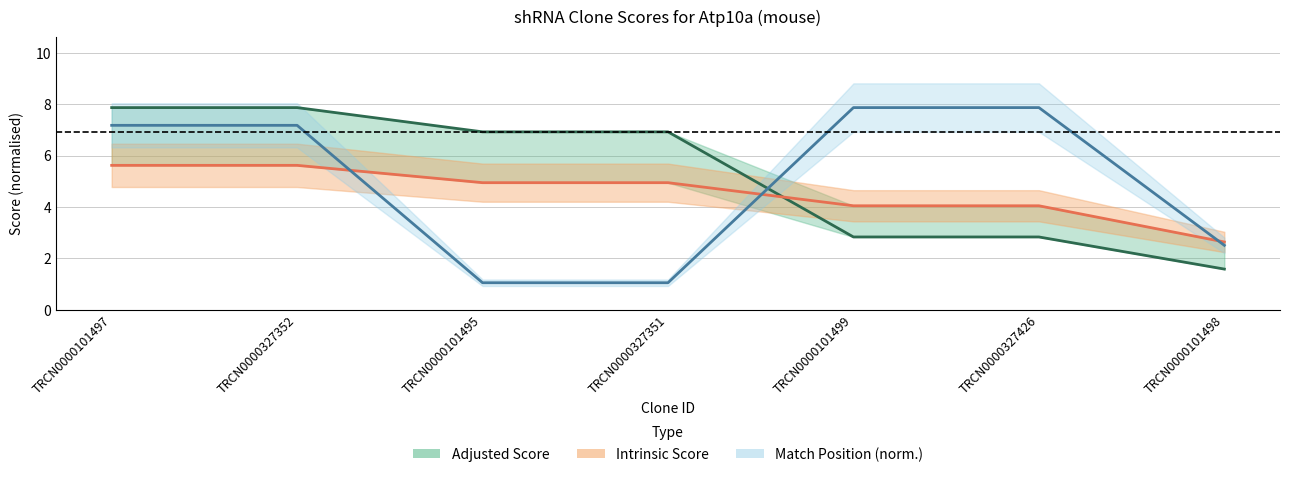

Reading left to right, transcribe all the data shown in this chart.

Adjusted Score: TRCN0000101497=7.9	TRCN0000327352=7.9	TRCN0000101495=6.9	TRCN0000327351=6.9	TRCN0000101499=2.8	TRCN0000327426=2.8	TRCN0000101498=1.6
Intrinsic Score: TRCN0000101497=5.6	TRCN0000327352=5.6	TRCN0000101495=5.0	TRCN0000327351=5.0	TRCN0000101499=4.0	TRCN0000327426=4.0	TRCN0000101498=2.6
Match Position (norm.): TRCN0000101497=7.2	TRCN0000327352=7.2	TRCN0000101495=1.1	TRCN0000327351=1.1	TRCN0000101499=7.9	TRCN0000327426=7.9	TRCN0000101498=2.5